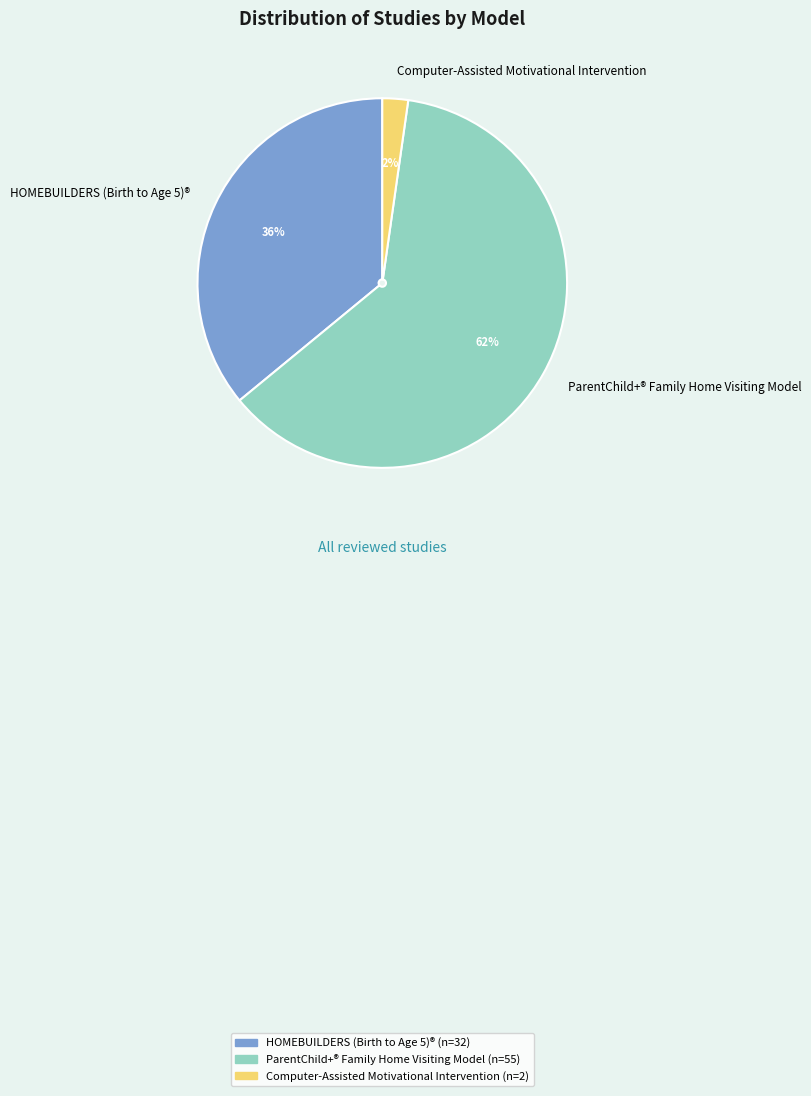

Is there a majority slice in this chart?

Yes